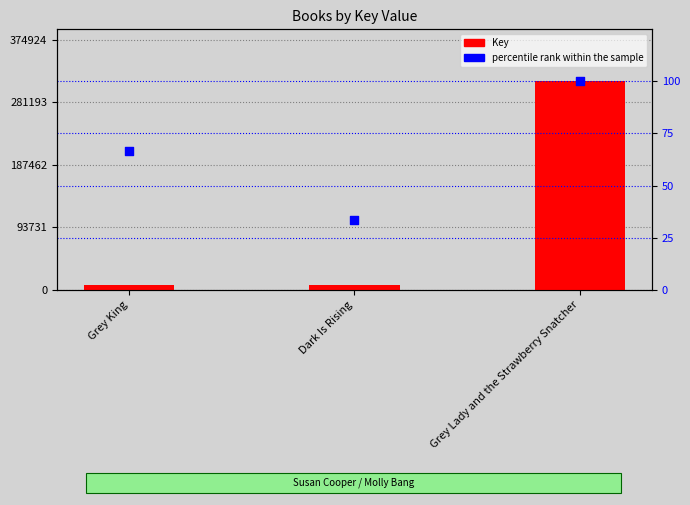

Which series has the widest spread of Y values?

Key